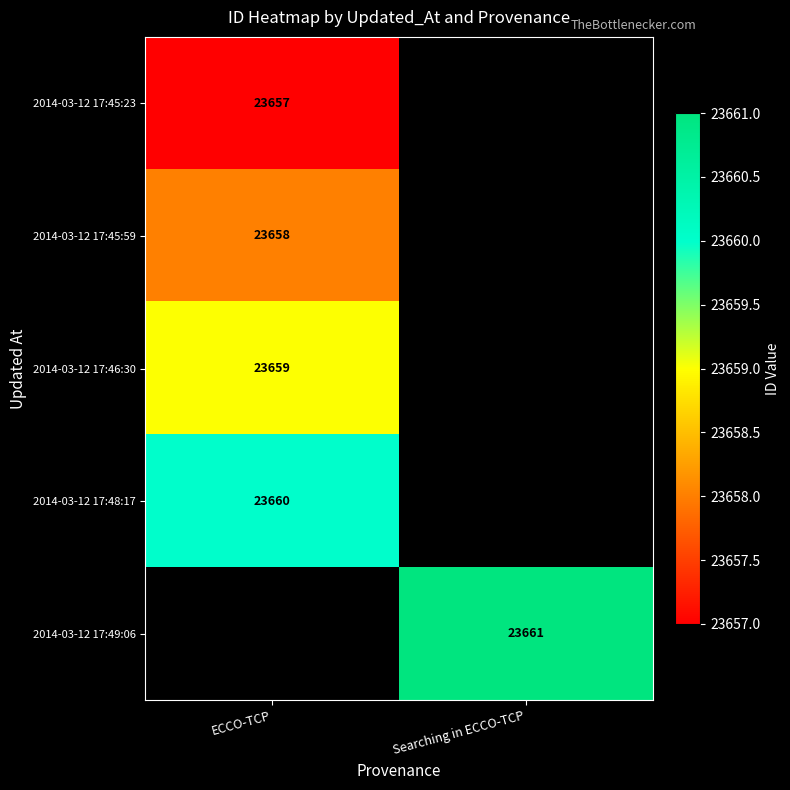

True or false: 2014-03-12 17:49:06 has a value of 23661 at Searching in ECCO-TCP.

True